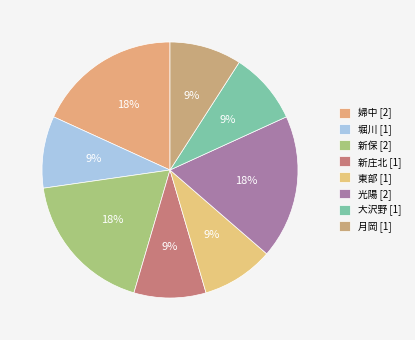

How many segments does this pie chart have?

8